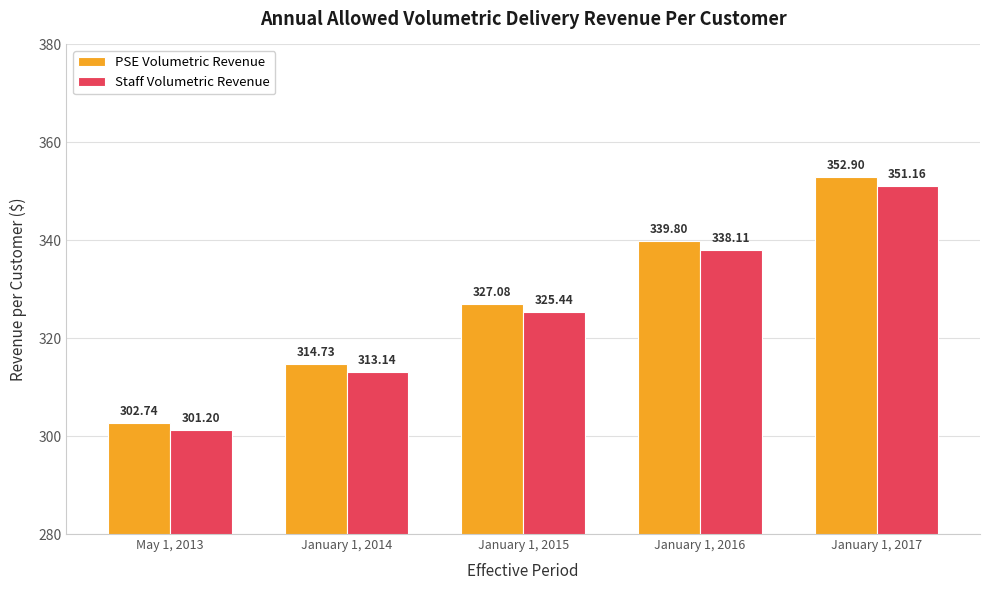

Rank the series by their maximum value, from lowest to highest.

Staff Volumetric Revenue, PSE Volumetric Revenue